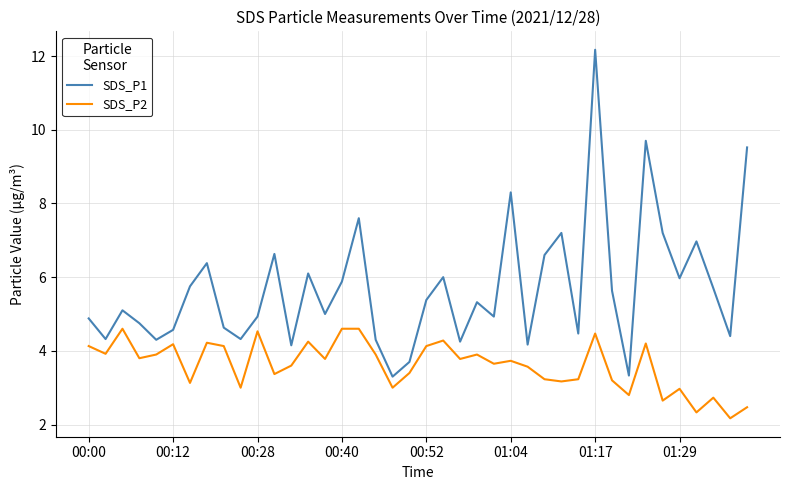

True or false: SDS_P2 and SDS_P1 intersect in this chart.

False